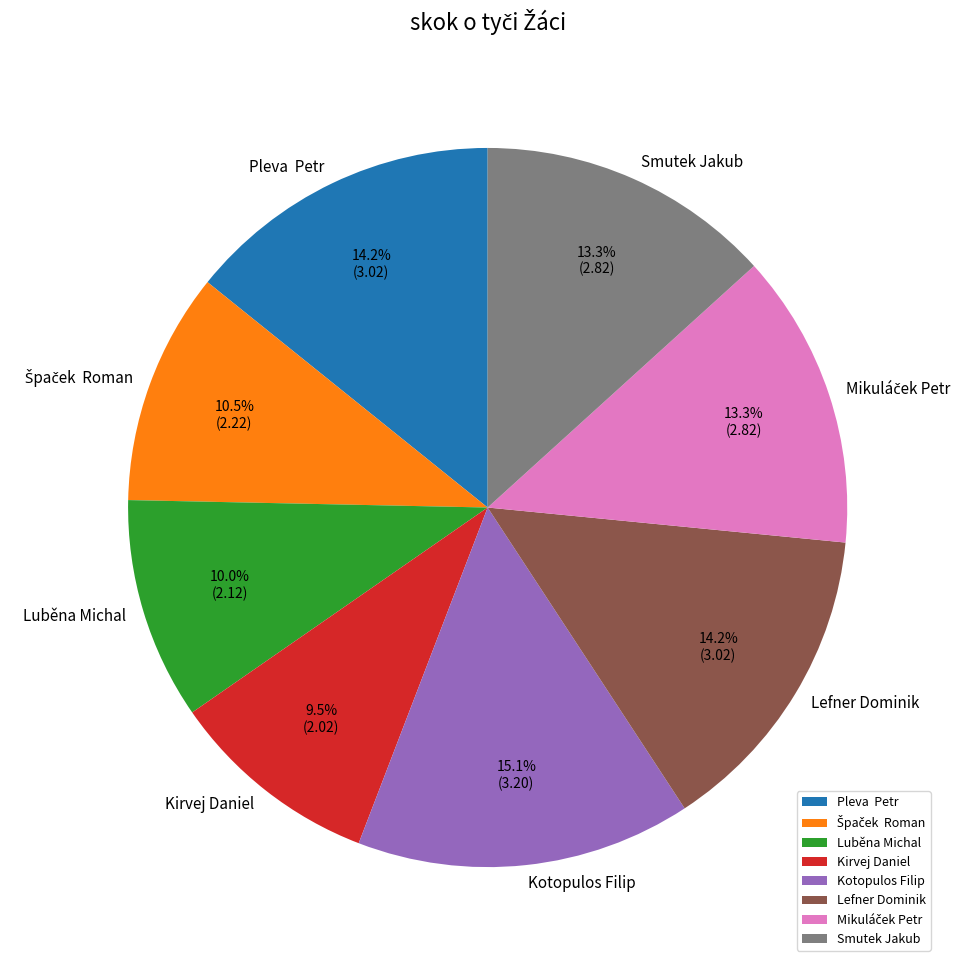

Combined, do Luběna Michal and Kirvej Daniel account for over 50%?

No